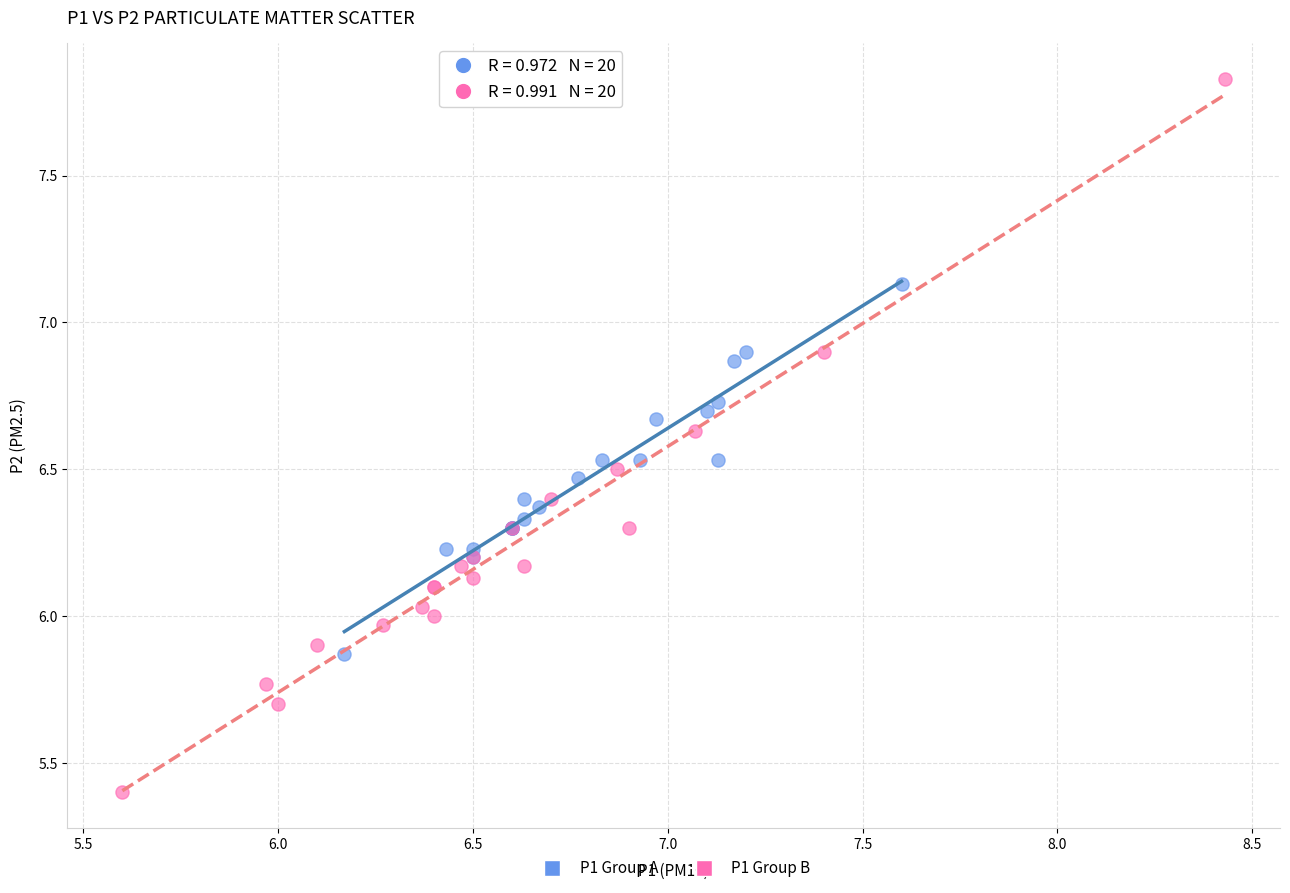

Which series contains the lowest Y value?

P1 Group B